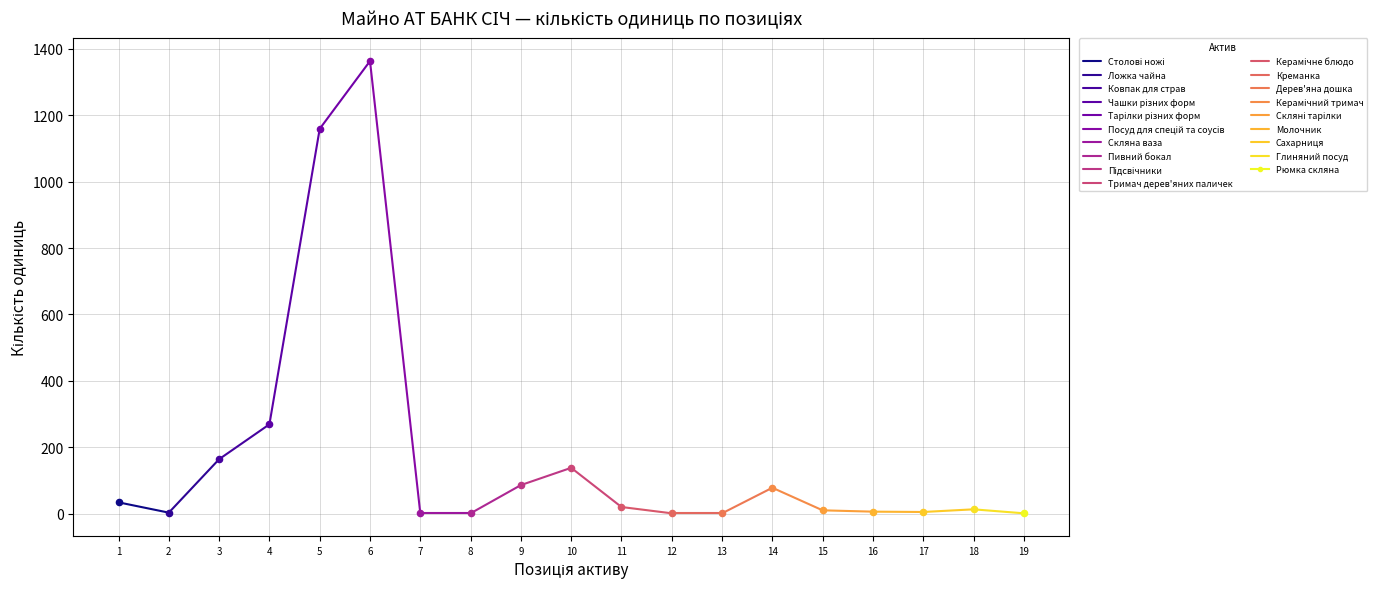

Which series has the largest total across all categories?

Кількість (одиниць)